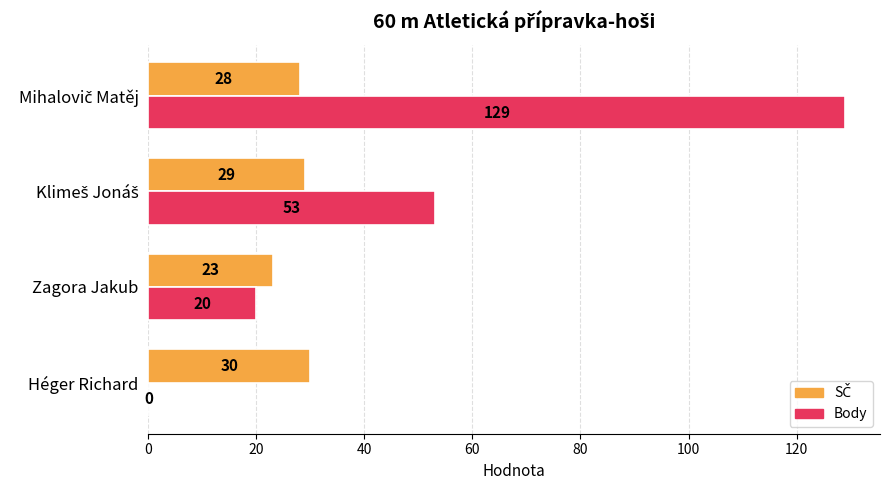

What is the total value across all series at Zagora Jakub?

43